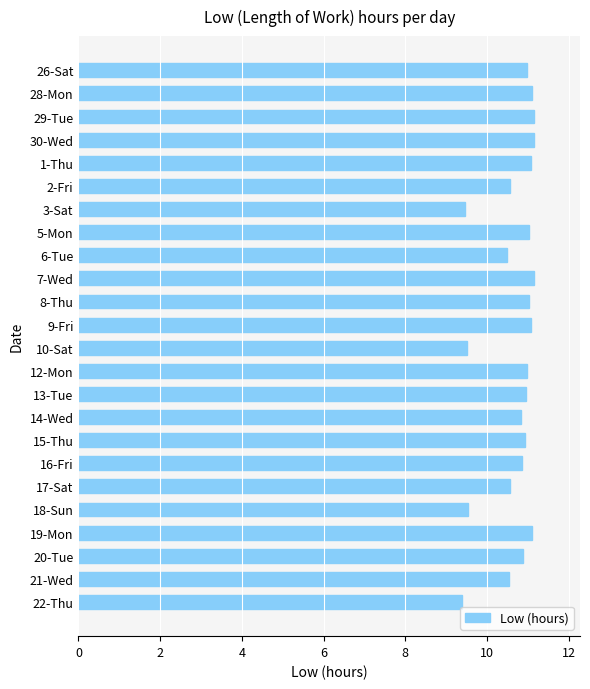

What is the difference between the maximum and minimum values?

1.8